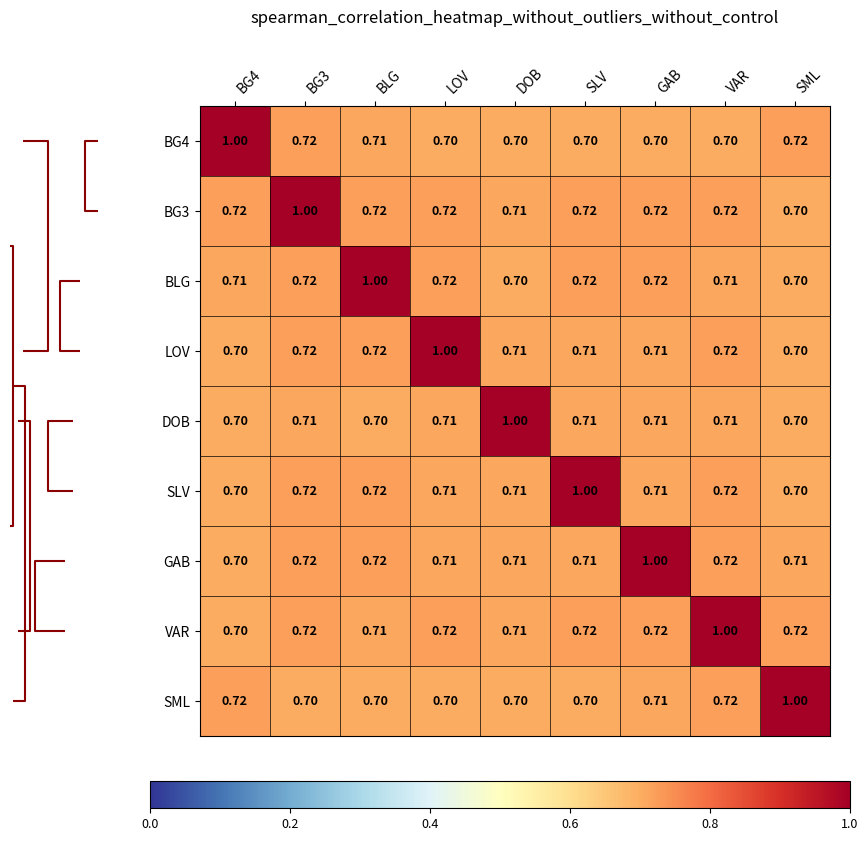

How many categories are shown in the chart?

9